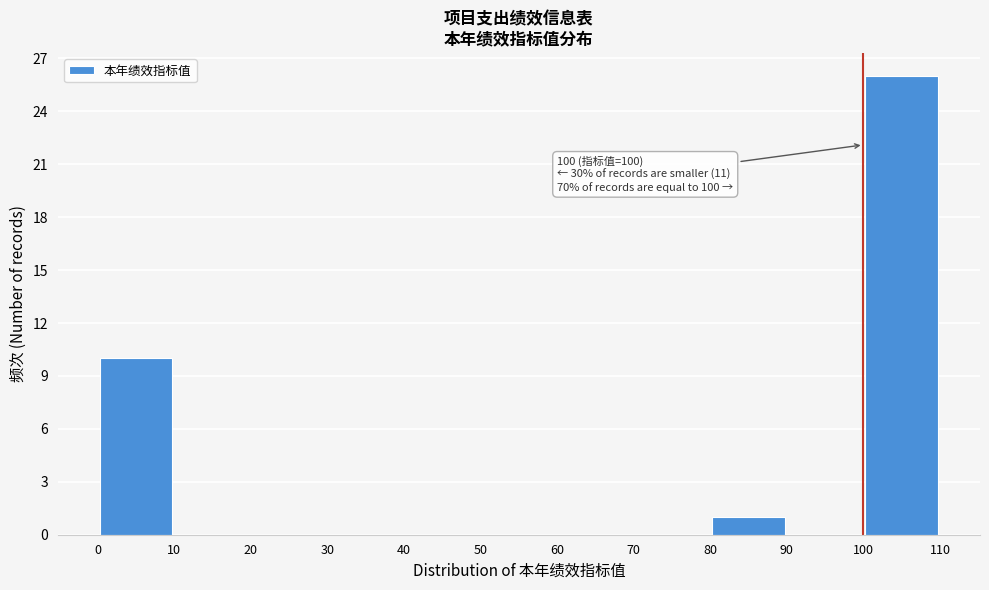

Which range on the x-axis has the tallest bar?

100 to 110